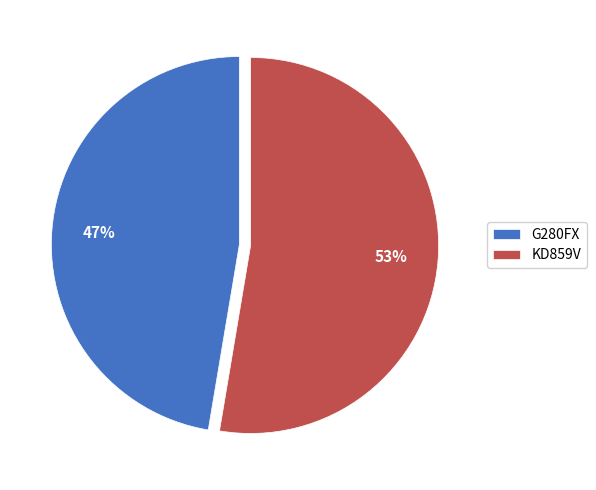

Is G280FX the majority of the pie?

No